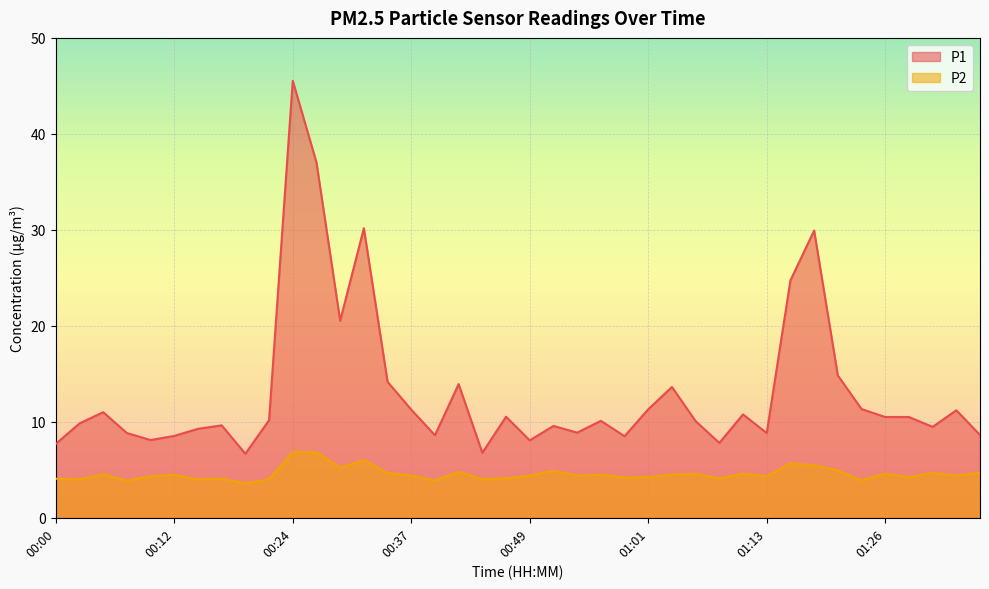

What is the label of the 16th point from the right?

00:59